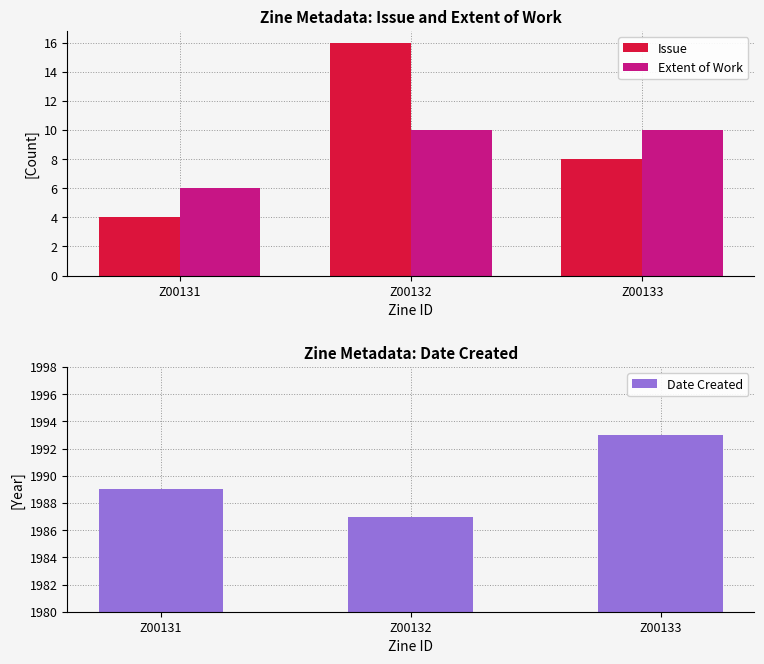

Reading left to right, what are all the values shown in this chart?

Issue: 4	16	8
Extent of Work: 6	10	10
Date Created: 1989	1987	1993